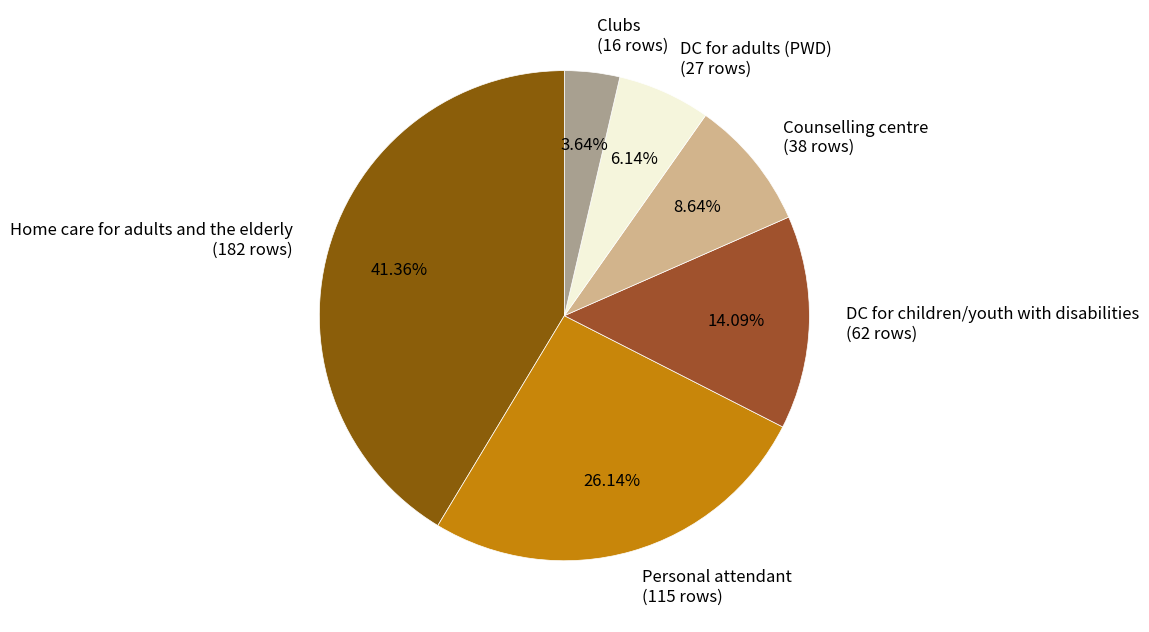

Between Personal attendant and Clubs, which is larger?

Personal attendant